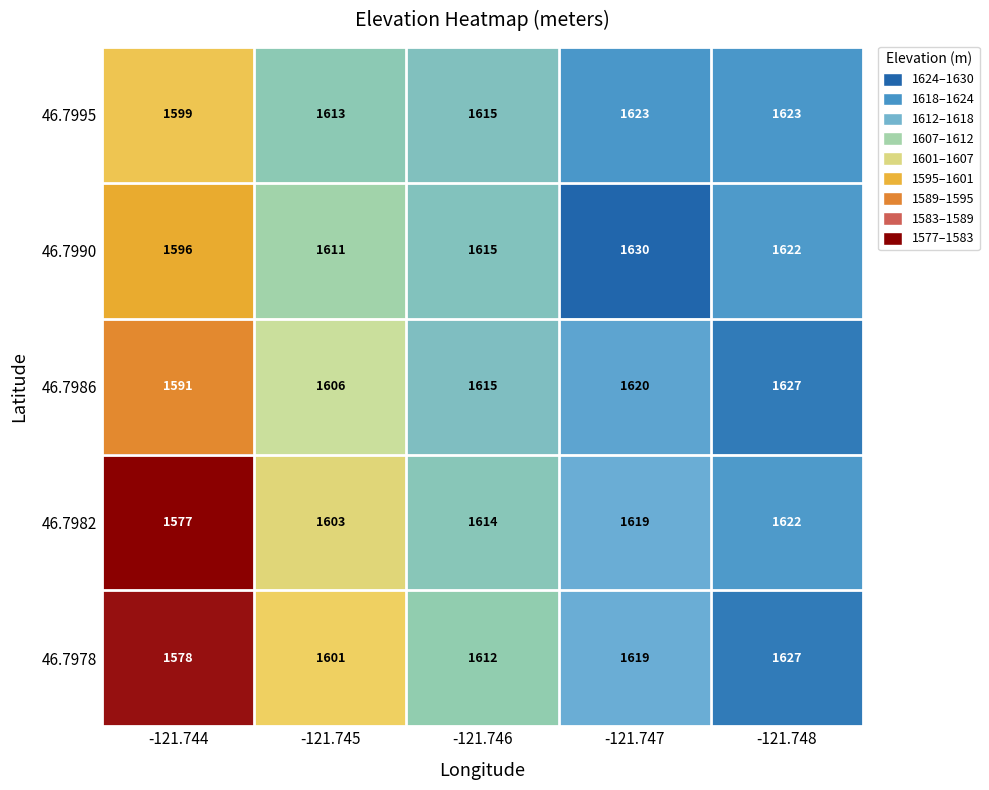

Reading right to left, transcribe all the data shown in this chart.

46.7995: -121.748=1623	-121.747=1623	-121.746=1615	-121.745=1613	-121.744=1599
46.7990: -121.748=1622	-121.747=1630	-121.746=1615	-121.745=1611	-121.744=1596
46.7986: -121.748=1627	-121.747=1620	-121.746=1615	-121.745=1606	-121.744=1591
46.7982: -121.748=1622	-121.747=1619	-121.746=1614	-121.745=1603	-121.744=1577
46.7978: -121.748=1627	-121.747=1619	-121.746=1612	-121.745=1601	-121.744=1578